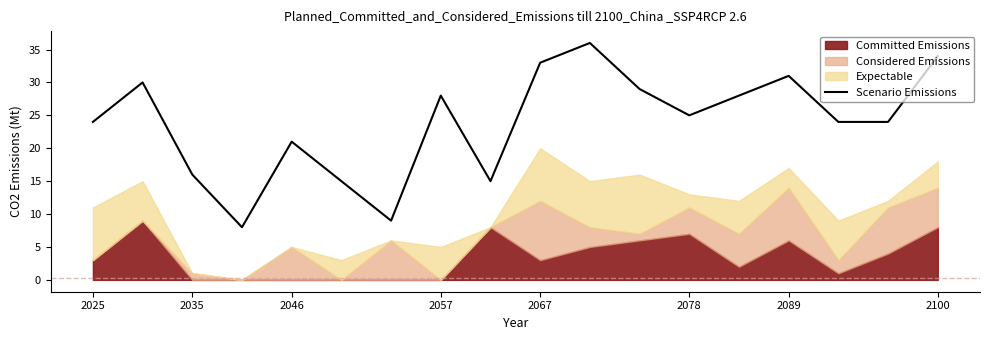

Where is Scenario Emissions nearest to the value 22?

2046